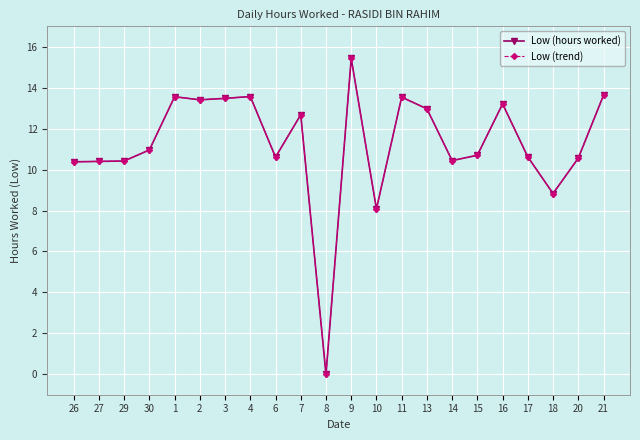

Does the chart have visible grid lines?

Yes